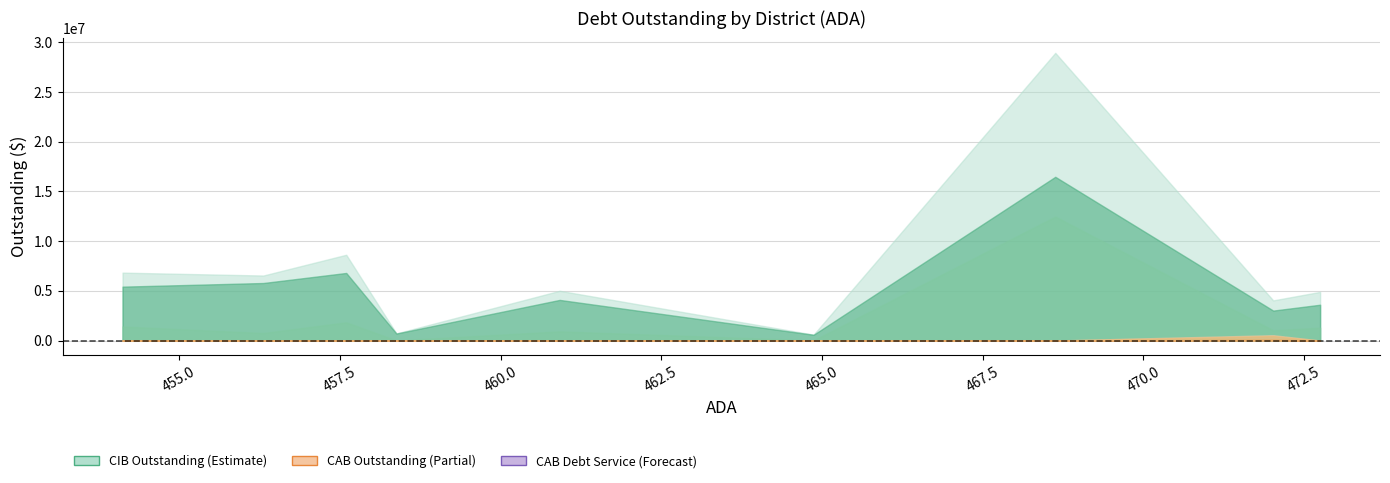

What is the minimum value for CIBDebtServiceOutstanding?

590303.8